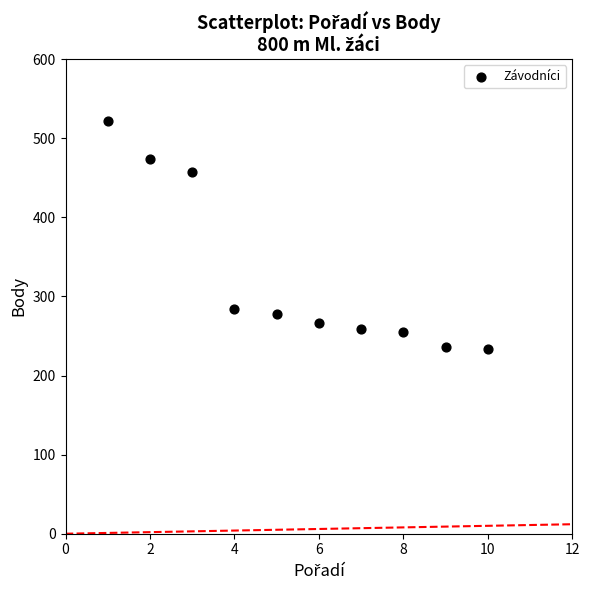

What is the range of Y values (max minus min)?

288